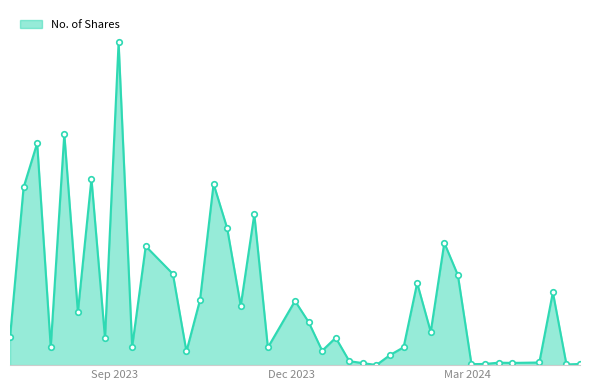

Is this an area chart (filled region under the line)?

Yes